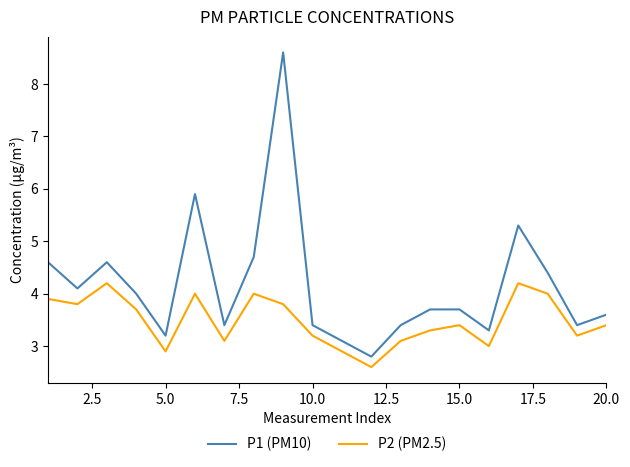

List the series in order of their overall mean, highest first.

P1 (PM10), P2 (PM2.5)